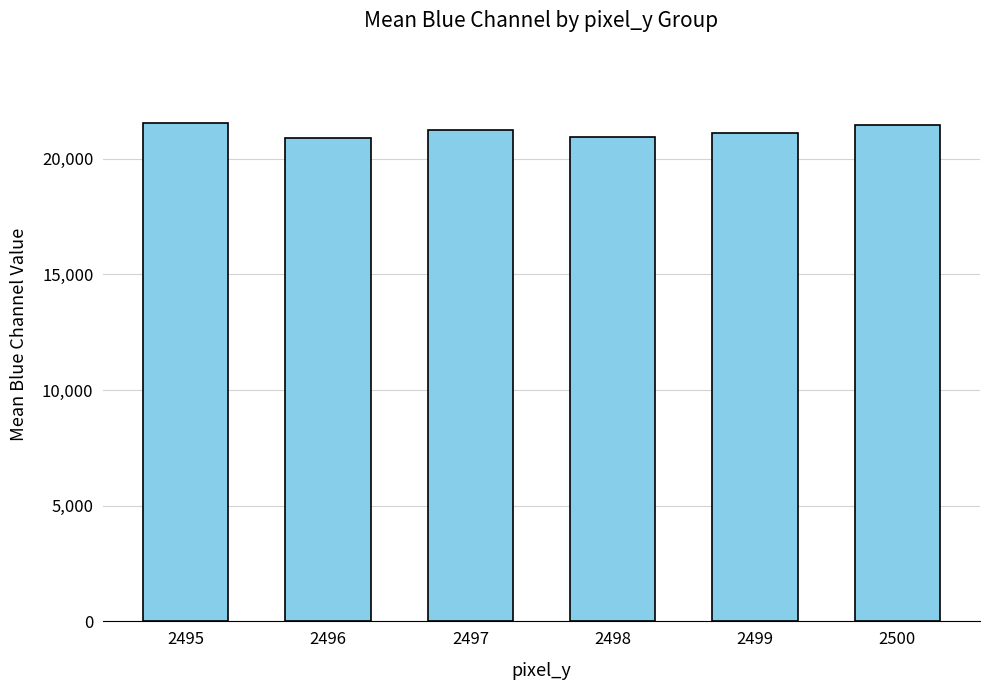

What is the minimum value shown in the chart?

20887